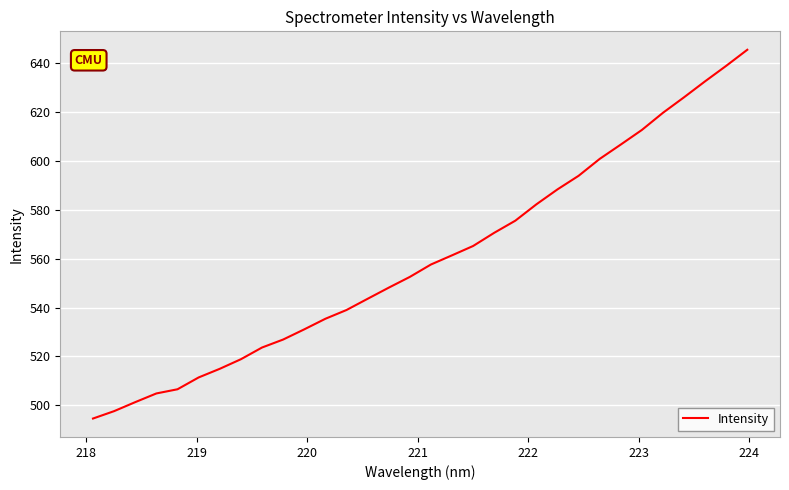

What is the maximum value shown in the chart?

645.4